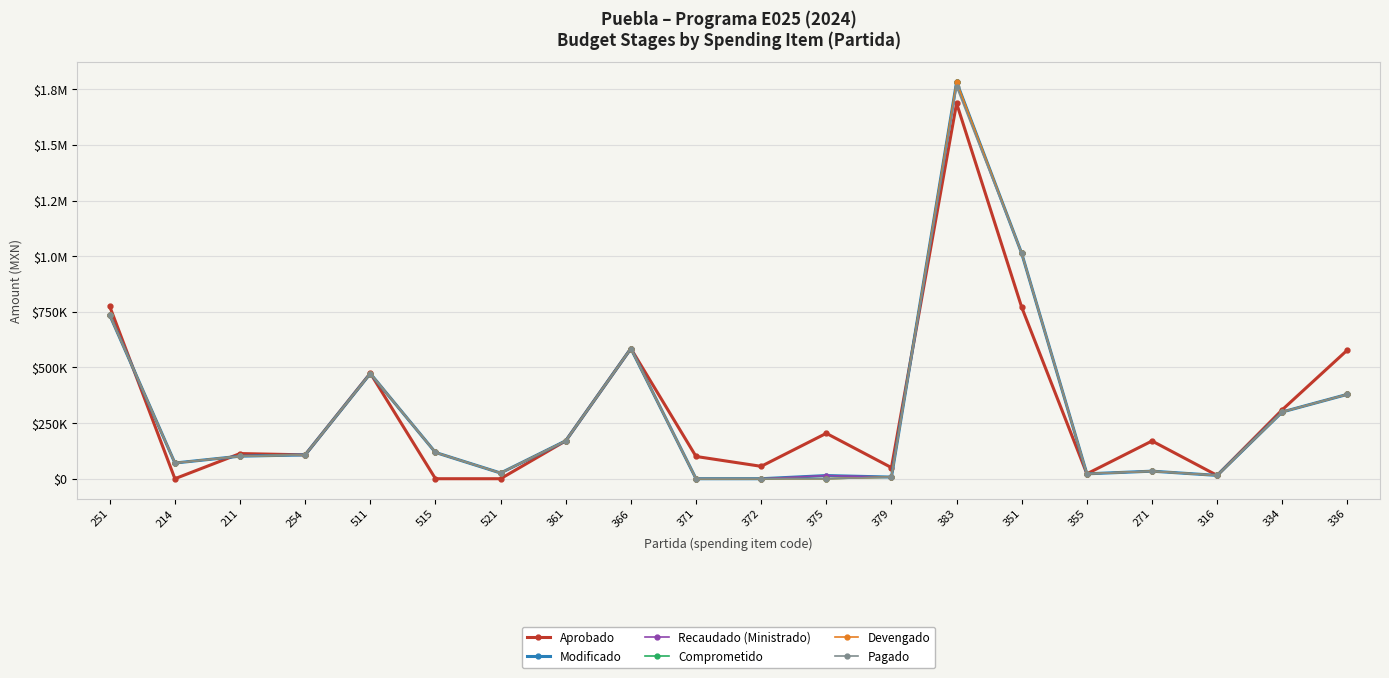

Is this an area chart (filled region under the line)?

No